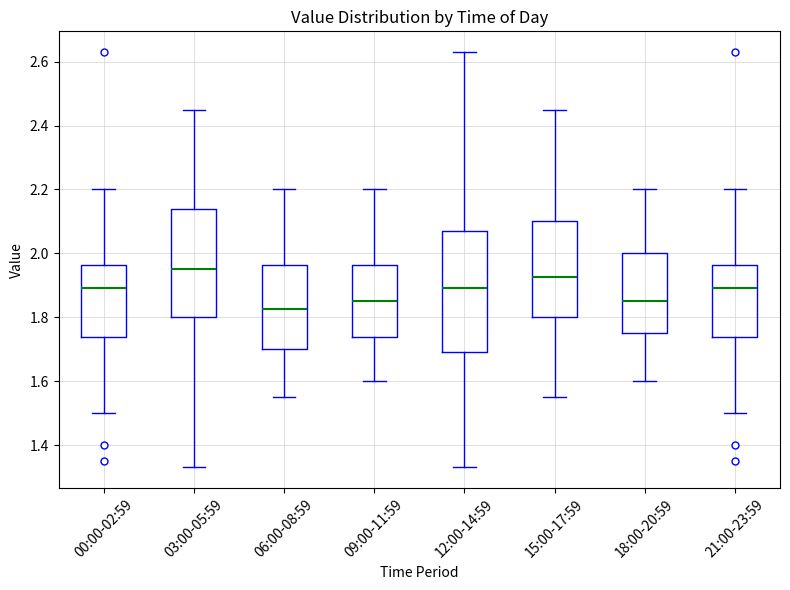

Which box's median line is the highest?

03:00-05:59